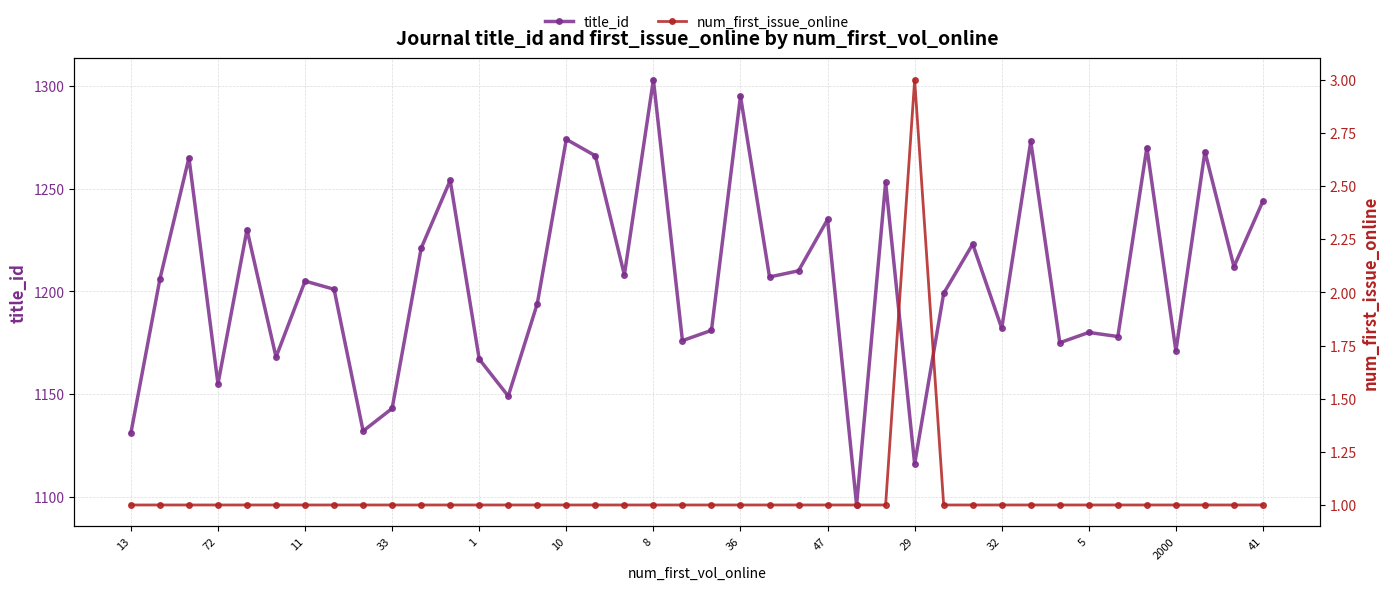

The title_id series shows 1116 at 29. True or false?

True